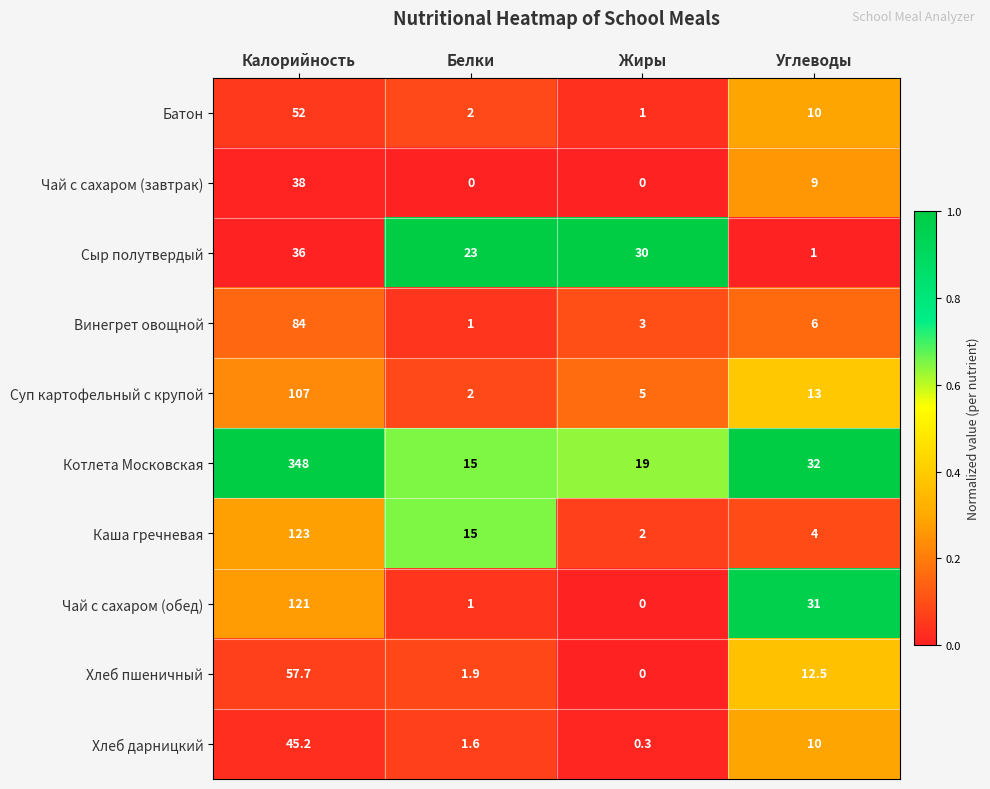

Is it true that Батон equals 10.0 at Углеводы?

True